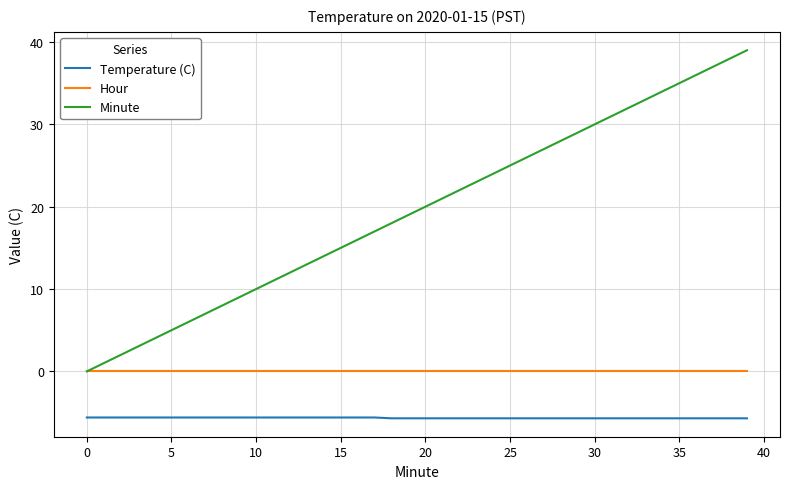

What is the smallest value displayed?

-5.7